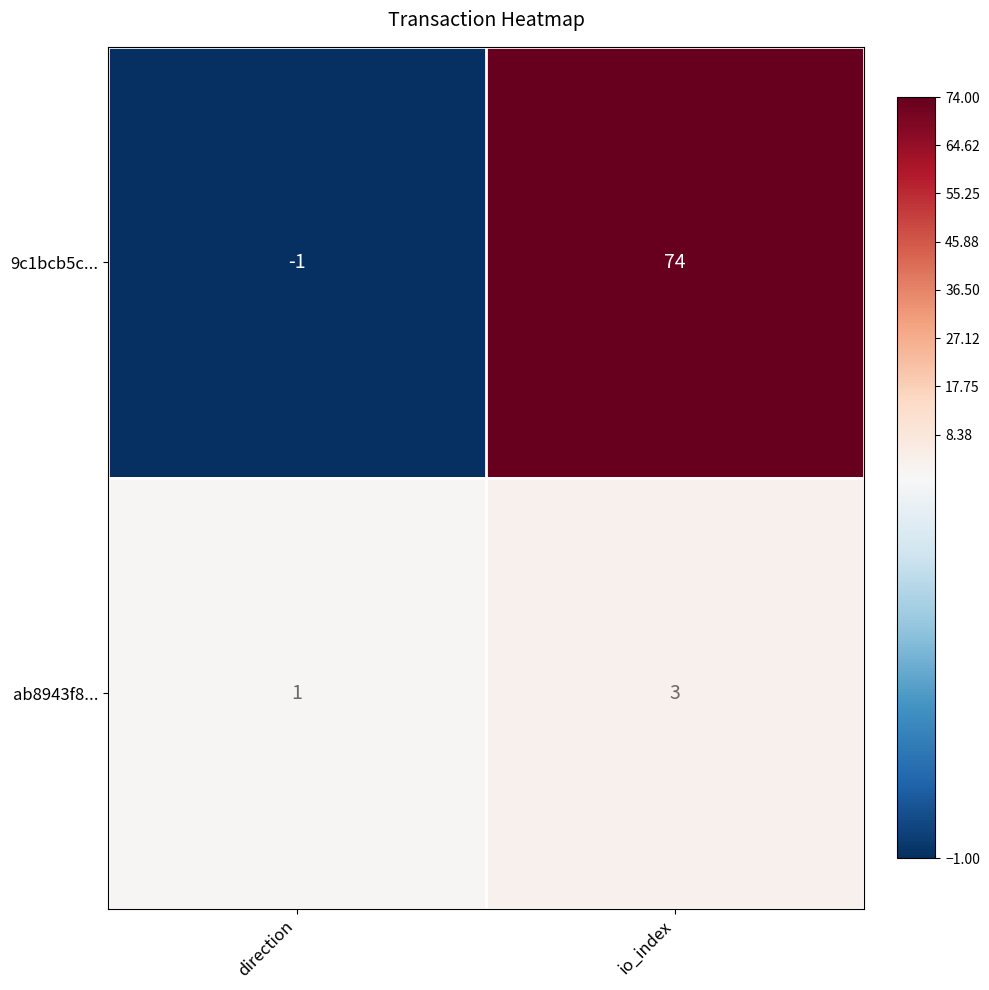

Which series has the largest range (max minus min)?

9c1bcb5c...